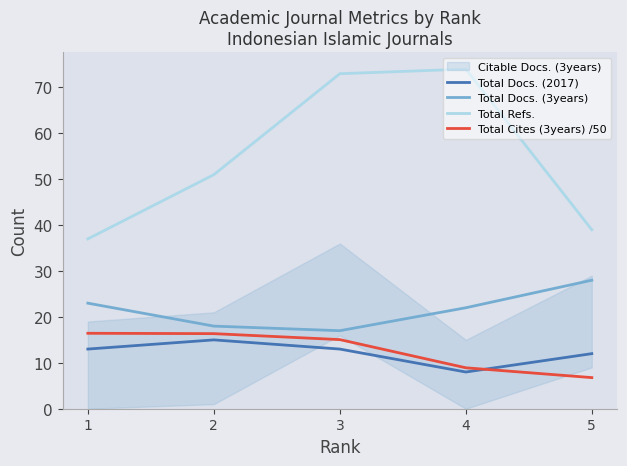

True or false: Total Docs. (3years) and Total Cites (3years) /50 intersect in this chart.

False